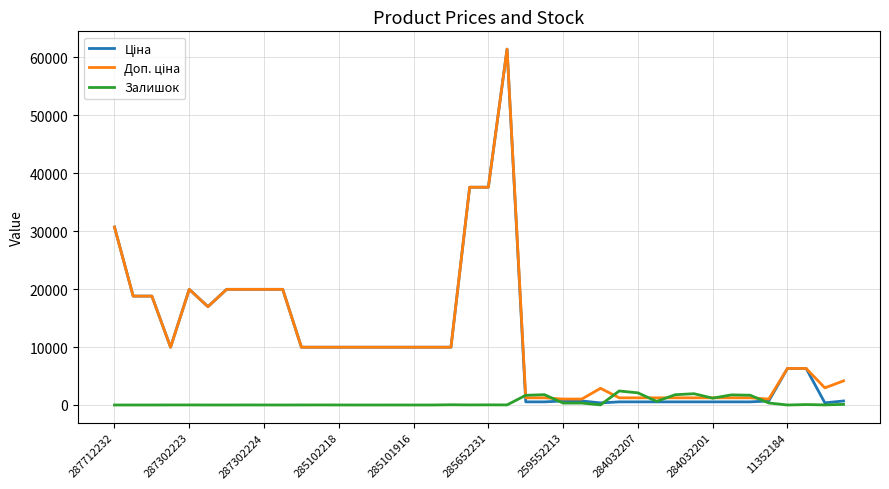

What is the maximum value shown in the chart?

61434.3